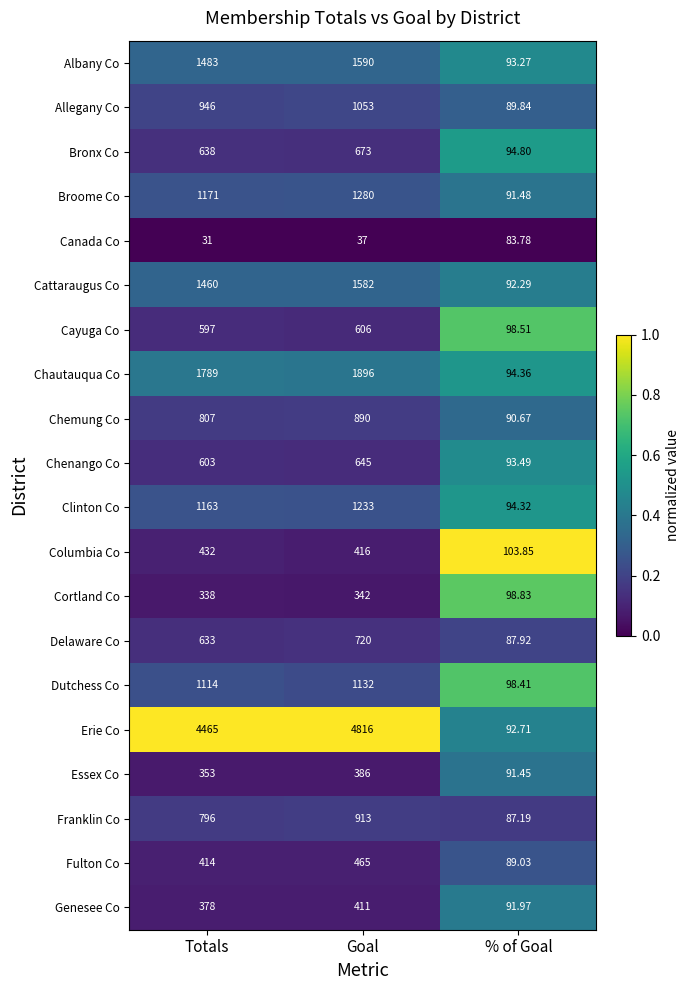

Where is Delaware Co nearest to the value 403?

Totals